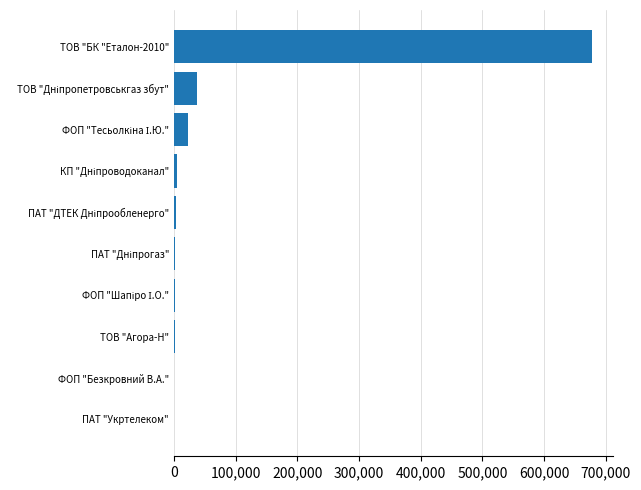

What is the sum of all values?

754310.4